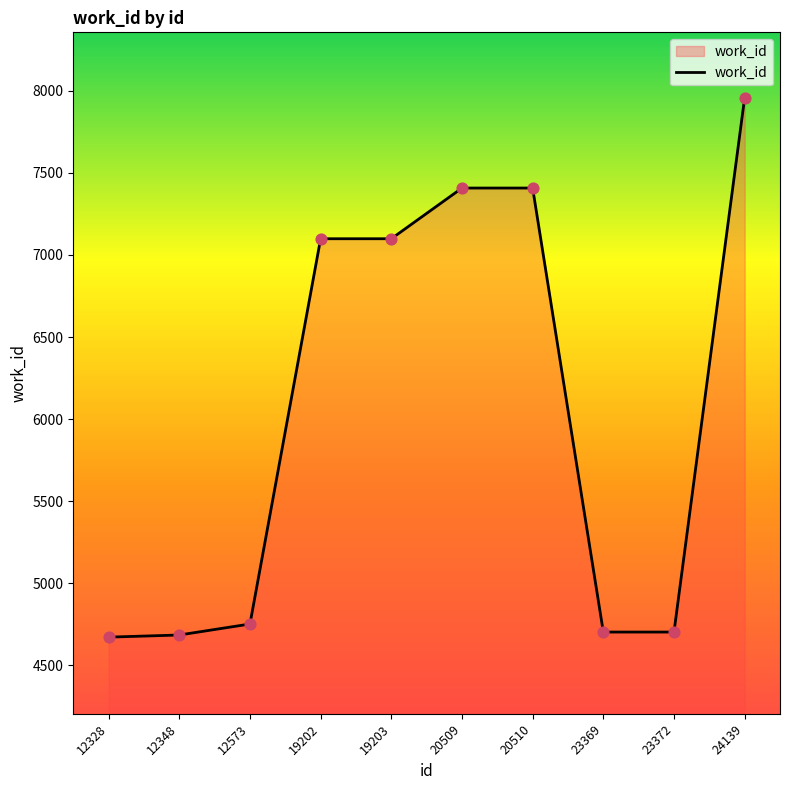

Approximately how many times larger is the value at 20509 compared to 12328?

1.6